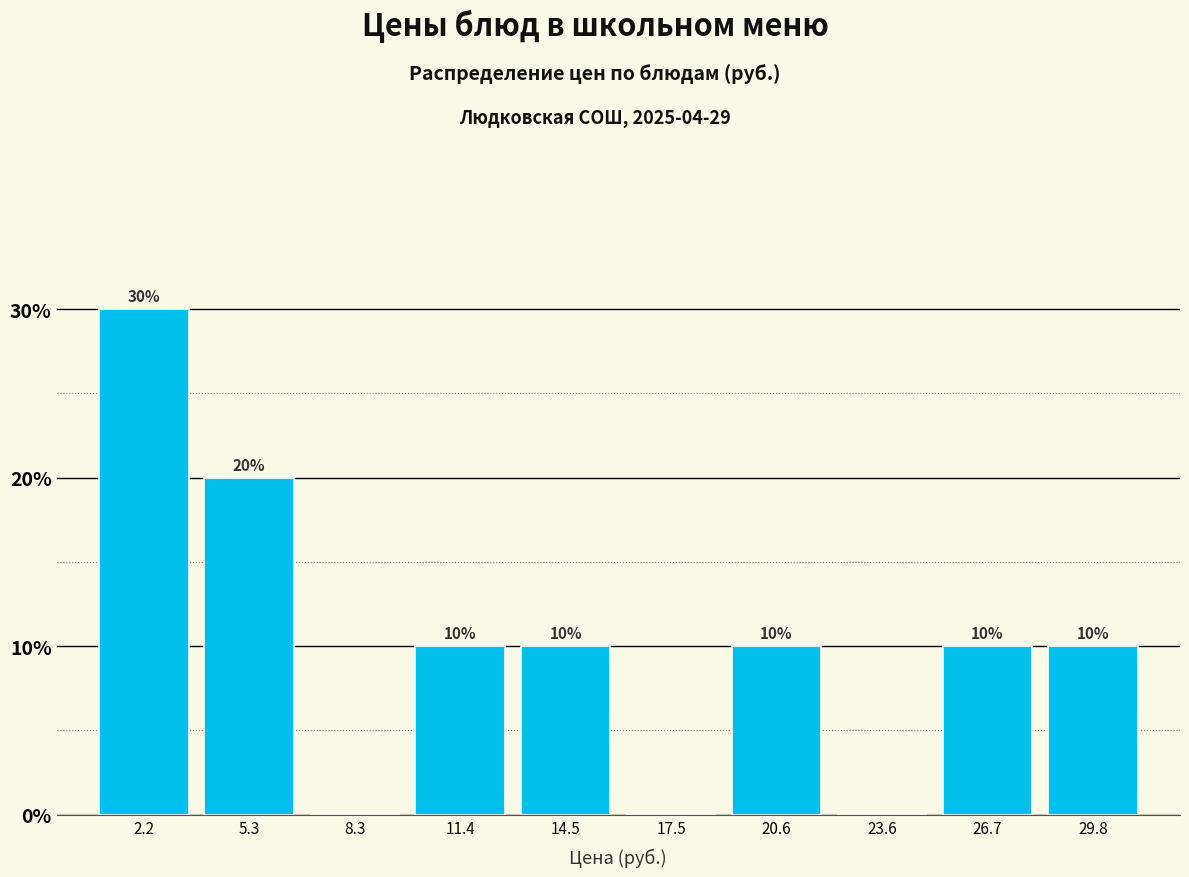

Over which range of the x-axis is the bar tallest?

0.5 to 4.0